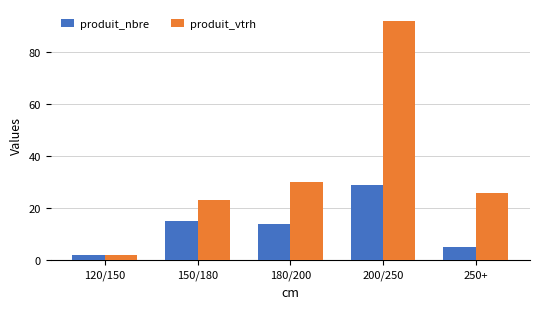

How many data points in produit_vtrh are less than 26?

2